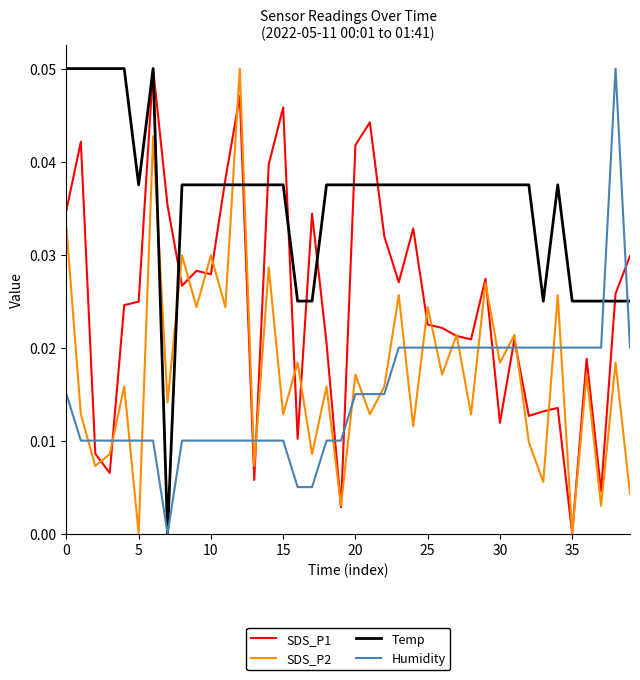

Which series has the largest total across all categories?

Temp